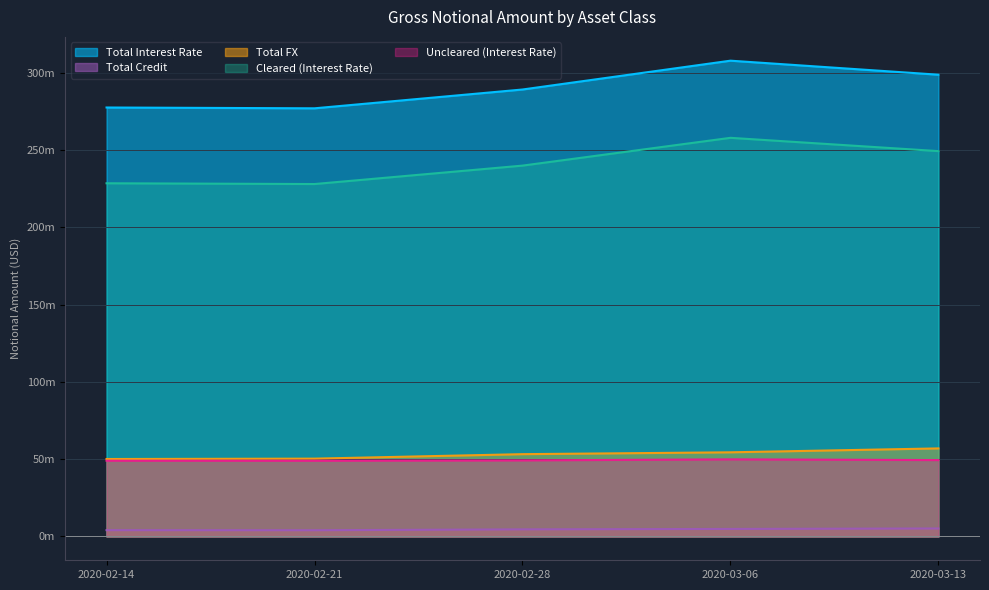

The Cleared (Interest Rate) series shows 228016186 at 2020-02-21. True or false?

True